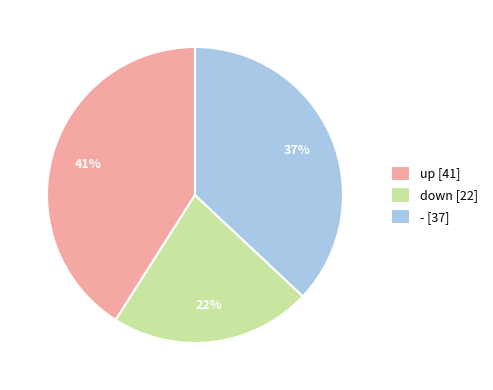

Count the number of slices in the pie.

3